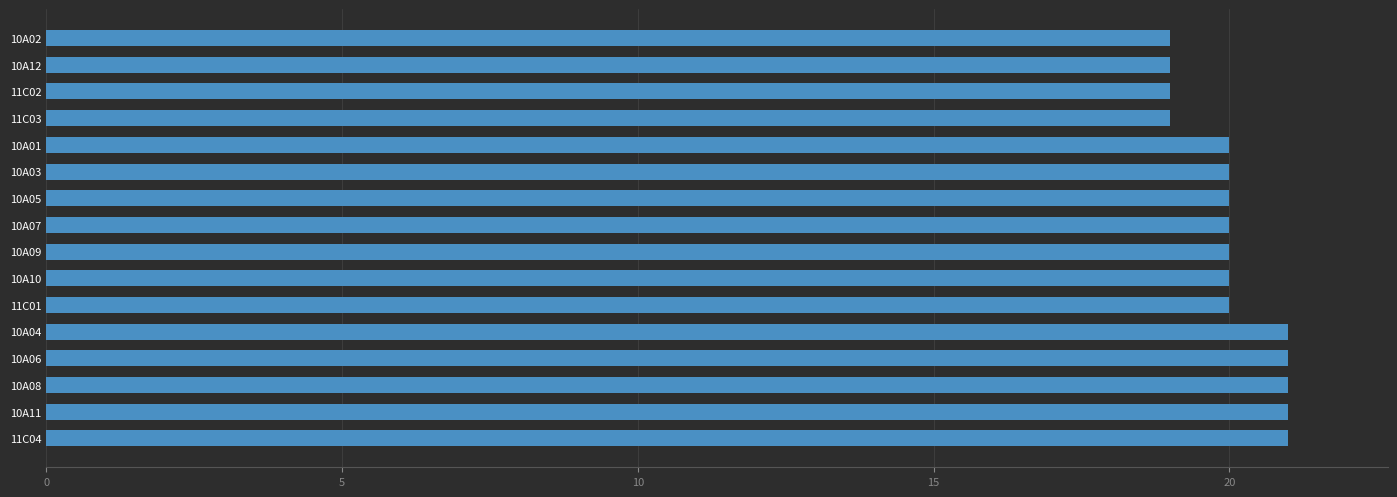

What is the minimum value shown in the chart?

19